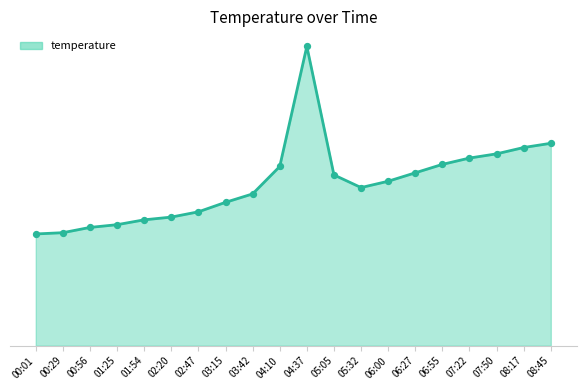

Which series has the largest Y range (max minus min)?

temperature_line